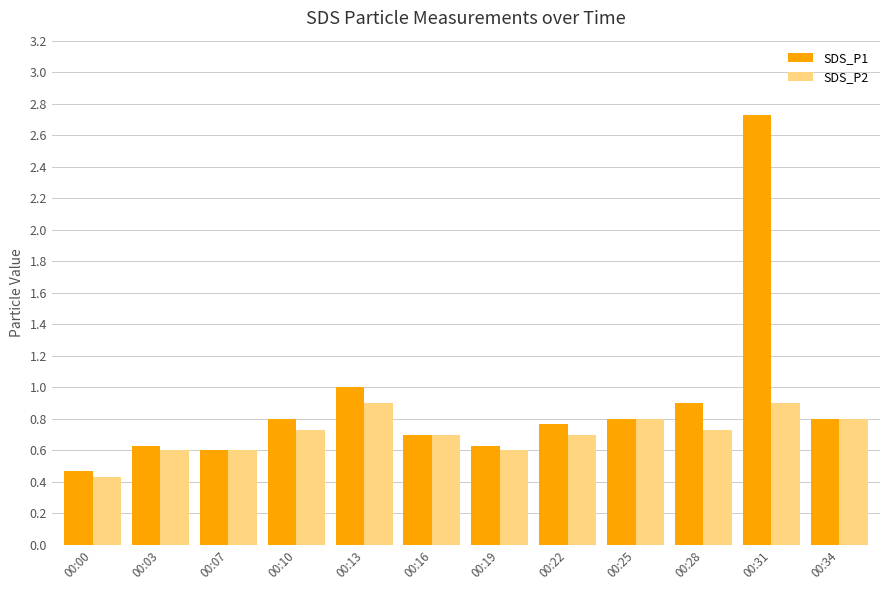

Which series changed the most between 00:10 and 00:16?

SDS_P1